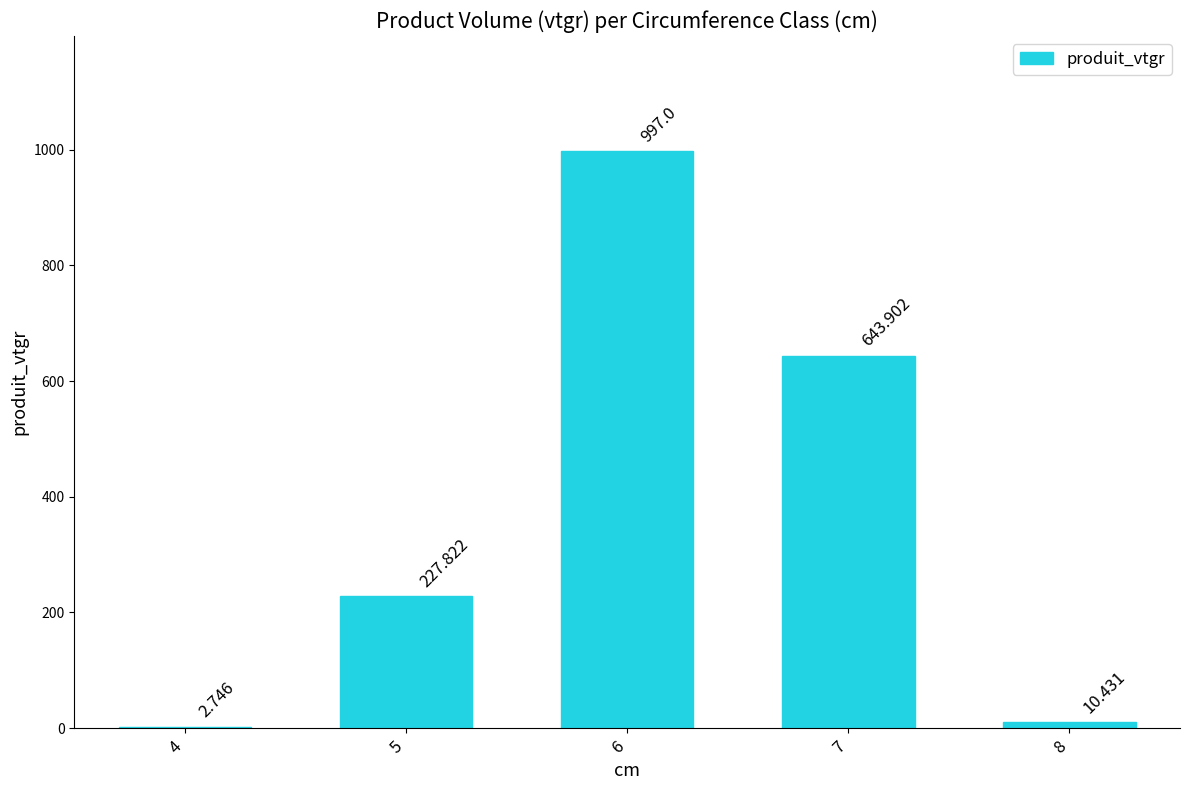

Is it true that the value at 8 is 4.0?

False